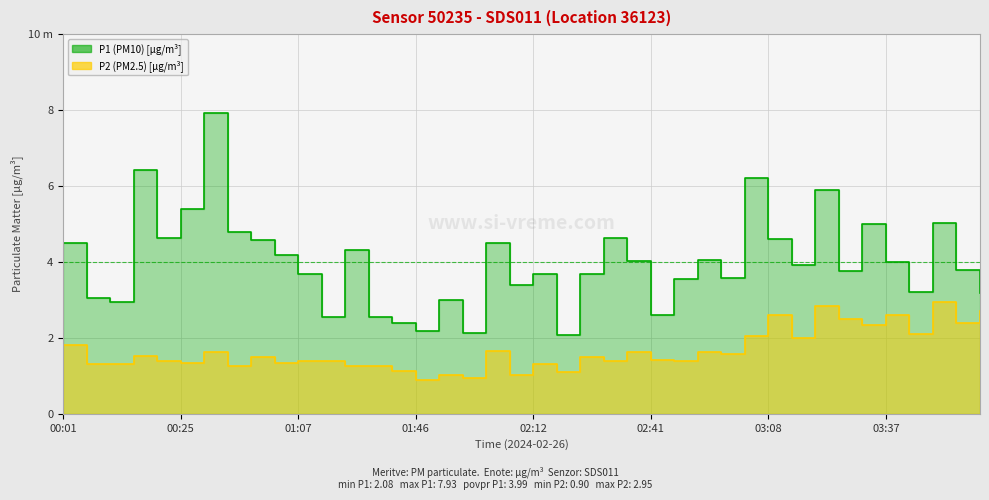

What is the average value of the P1 series?

4.0